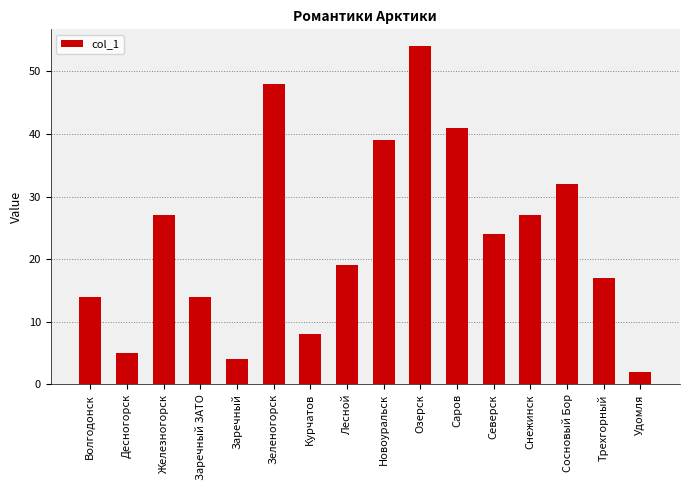

What is the maximum value shown in the chart?

54